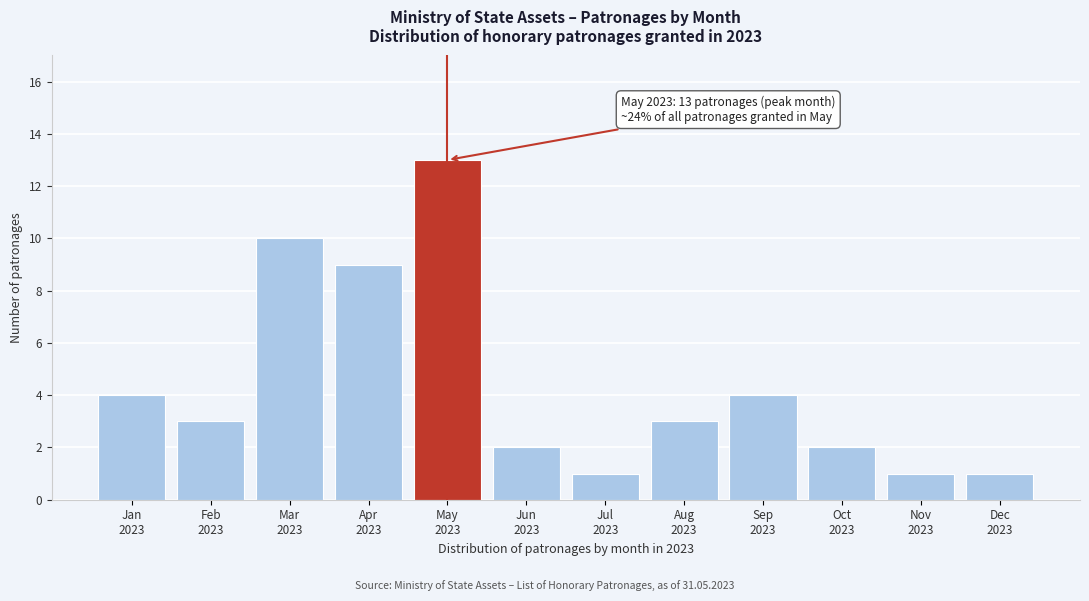

Reading right to left, extract all data points from this chart.

1	1	2	4	3	1	2	13	9	10	3	4